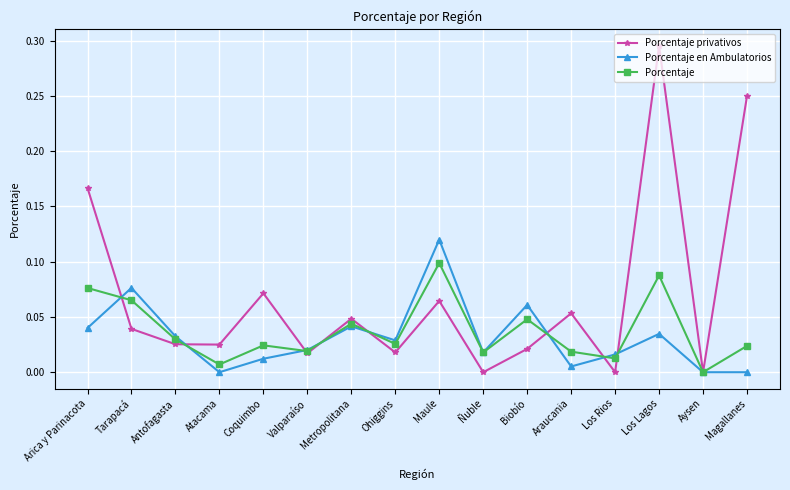

How many interior local peaks does the Porcentaje privativos series have?

5